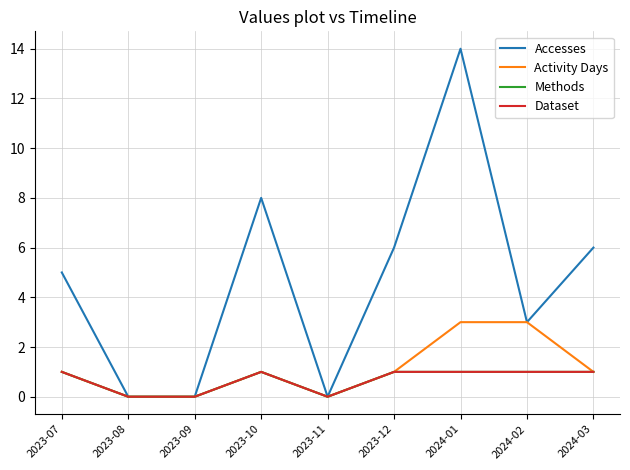

What is the difference between the highest and lowest values at 2023-07?

4